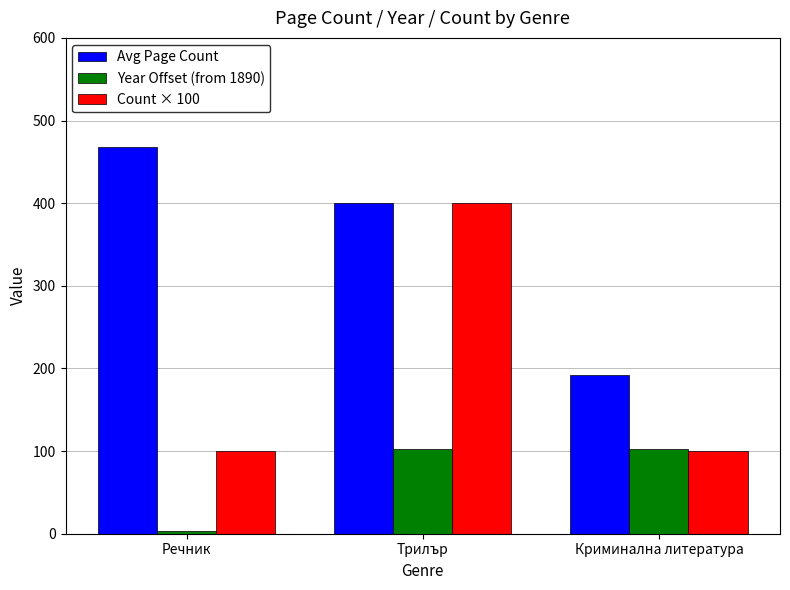

Does the chart contain any negative values?

No